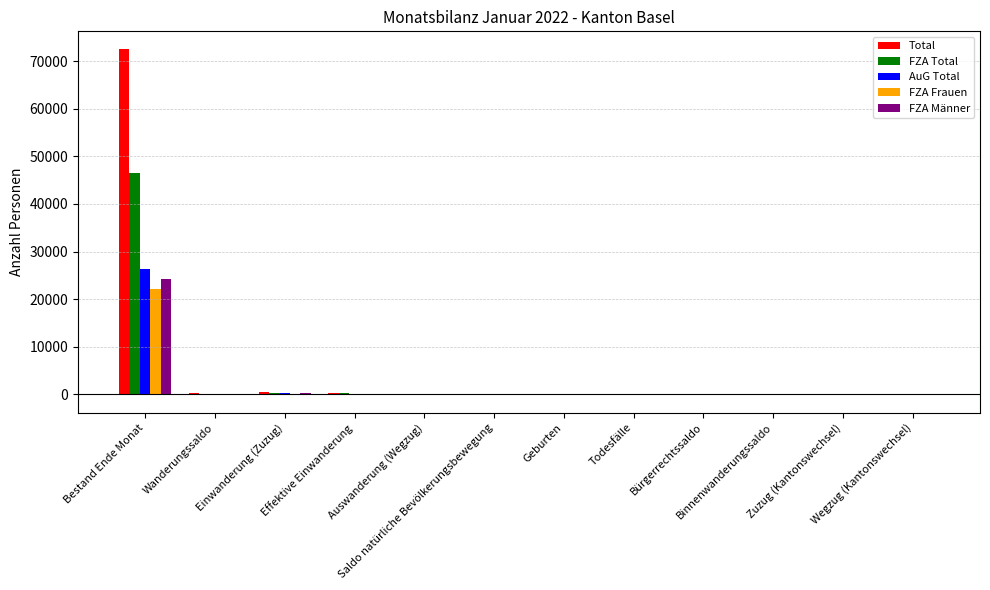

What are all the series names shown in the legend?

Total, FZA Total, AuG Total, FZA Frauen, FZA Männer